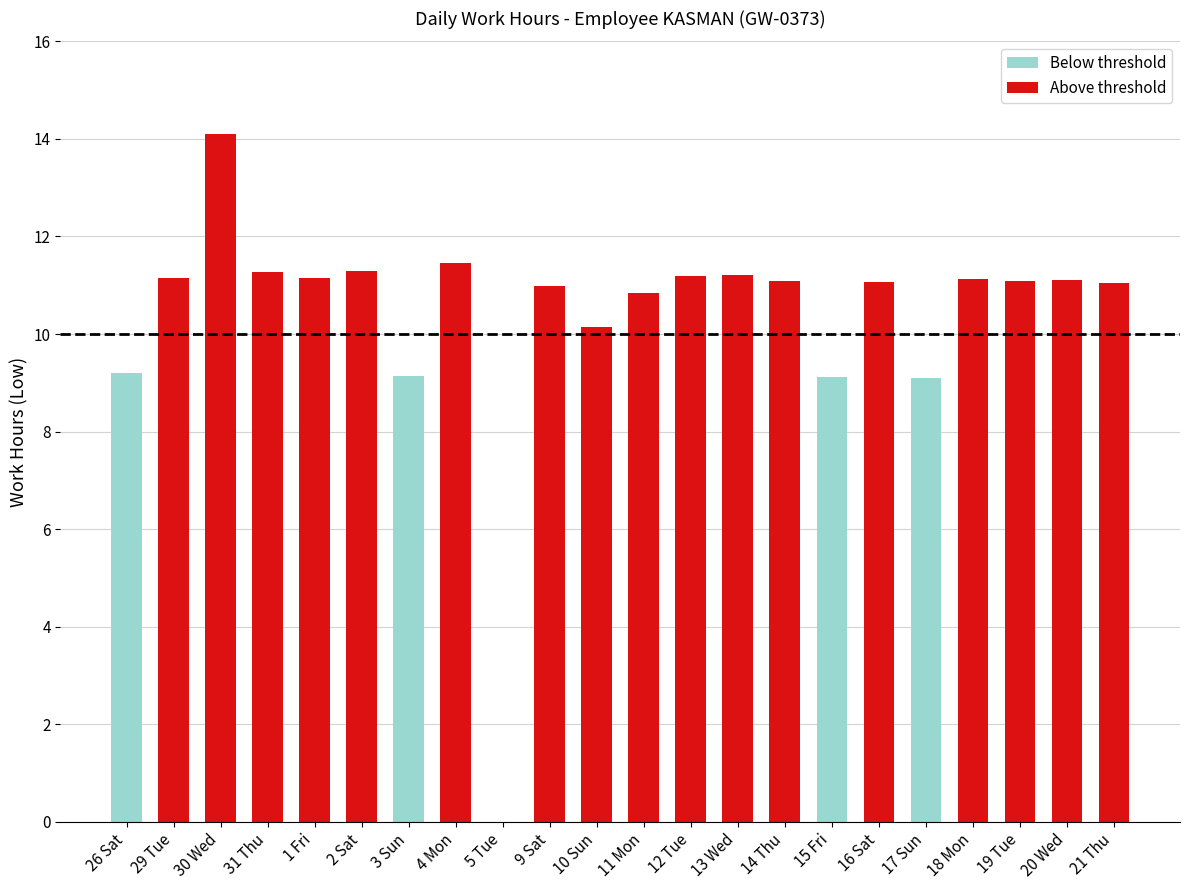

At which label does the data first exceed 11?

29 Tue